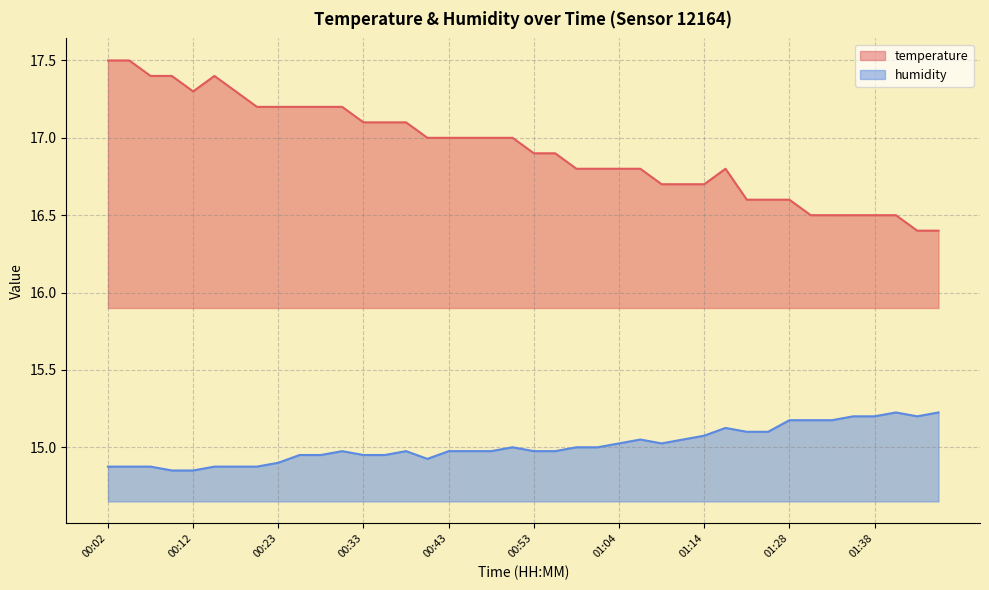

At 01:33, list the series in order from largest to smallest.

temperature, humidity